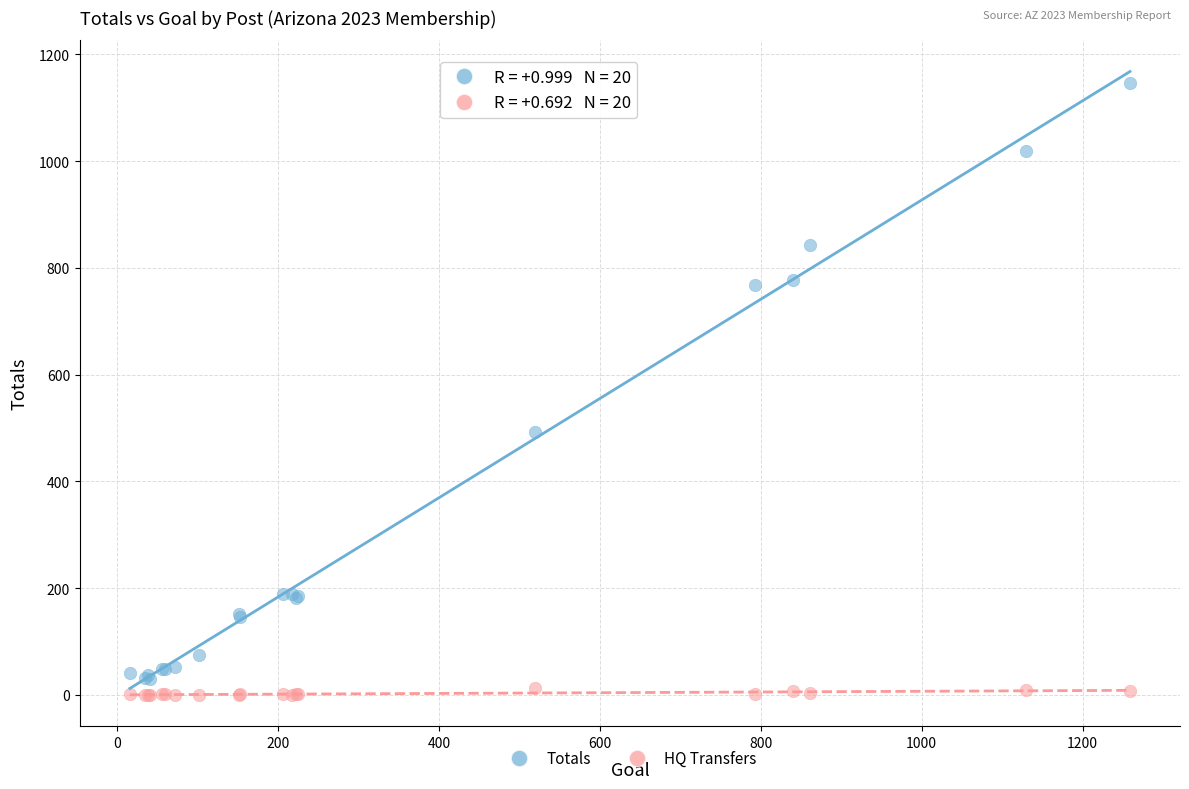

Across all series, what Y value is closest to 573?

493